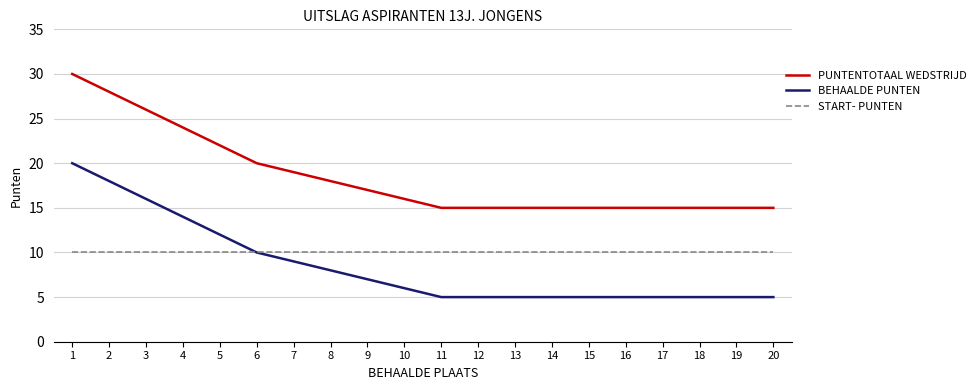

Reading left to right, transcribe all the data shown in this chart.

PUNTENTOTAAL WEDSTRIJD: 1=30	2=28	3=26	4=24	5=22	6=20	7=19	8=18	9=17	10=16	11=15	12=15	13=15	14=15	15=15	16=15	17=15	18=15	19=15	20=15
BEHAALDE PUNTEN: 1=20	2=18	3=16	4=14	5=12	6=10	7=9	8=8	9=7	10=6	11=5	12=5	13=5	14=5	15=5	16=5	17=5	18=5	19=5	20=5
START- PUNTEN: 1=10	2=10	3=10	4=10	5=10	6=10	7=10	8=10	9=10	10=10	11=10	12=10	13=10	14=10	15=10	16=10	17=10	18=10	19=10	20=10